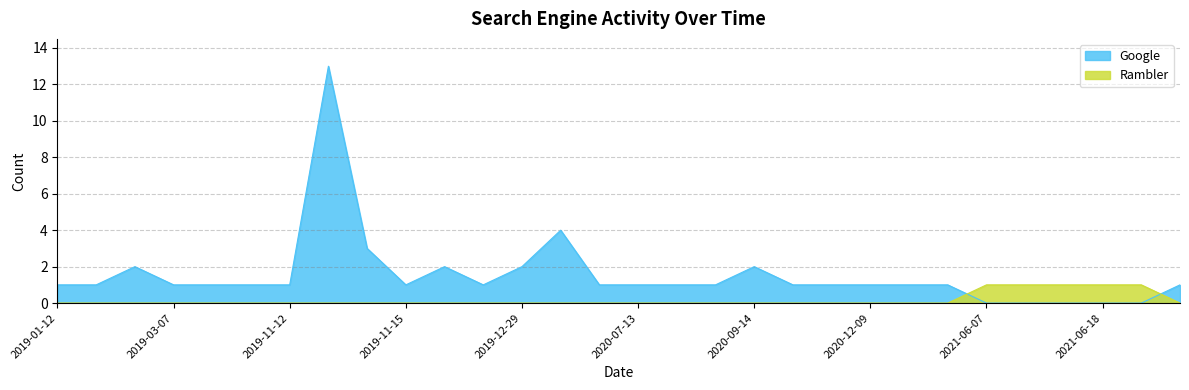

Which category has the lowest value in the Rambler series?

2019-01-12